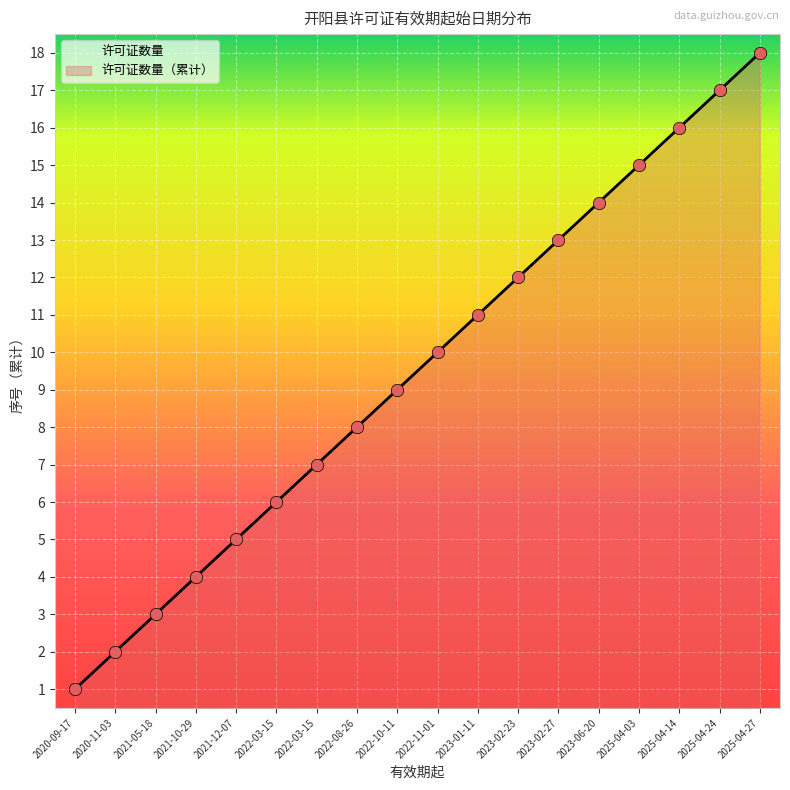

Which has a higher value, 2021-05-18 or 2025-04-24?

2025-04-24